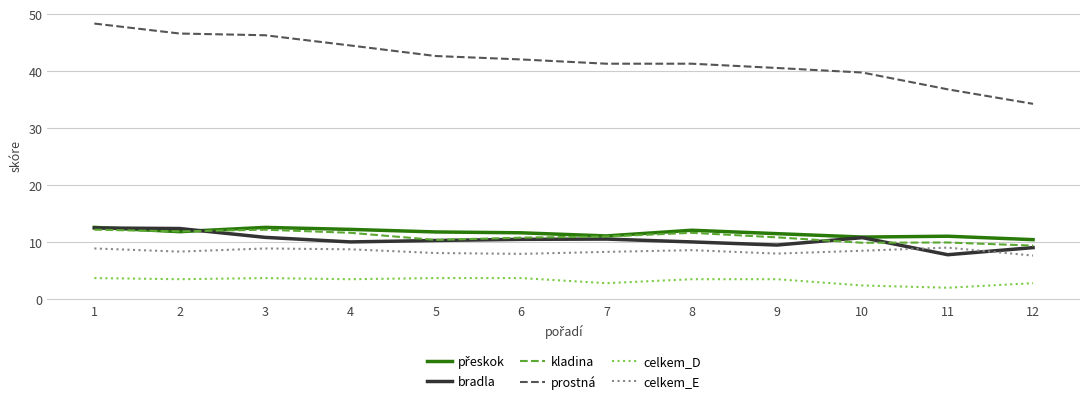

Which series has the widest spread of values?

prostná